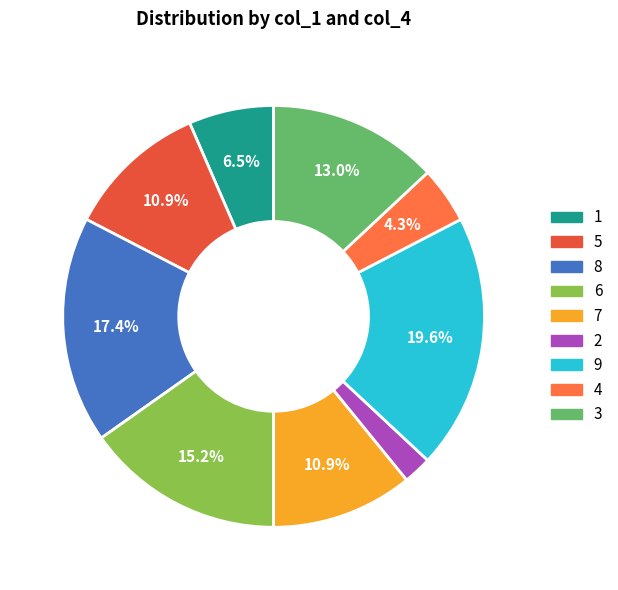

To the nearest percent, what is the difference between the largest and smallest slice percentages?

17%